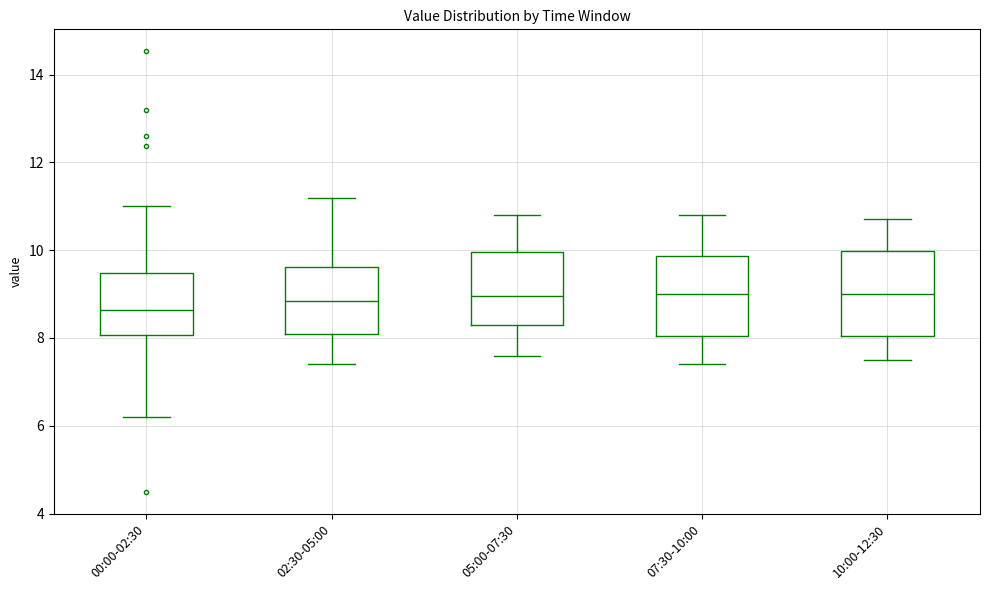

Reading left to right, transcribe this box plot: for each box, give where its median line is, the range the box spans, and where its two whiskers end, as read against the y-axis. The values are not printed on the chart, so give them approximately, as read against the axis.

00:00-02:30: median 8.6, box 8.0 to 9.4, whiskers 6.2 to 11.0
02:30-05:00: median 8.8, box 8.2 to 9.6, whiskers 7.4 to 11.2
05:00-07:30: median 9.0, box 8.4 to 10.0, whiskers 7.6 to 10.8
07:30-10:00: median 9.0, box 8.0 to 9.8, whiskers 7.4 to 10.8
10:00-12:30: median 9.0, box 8.0 to 10.0, whiskers 7.6 to 10.8